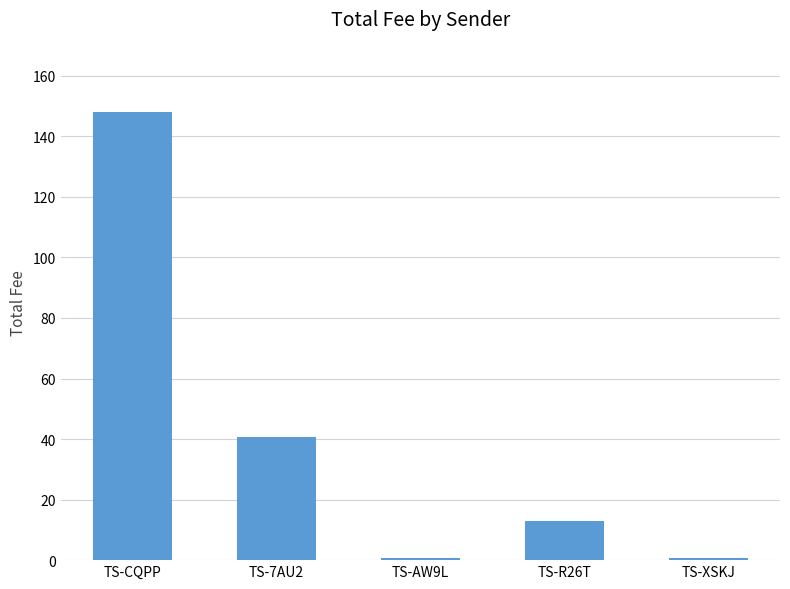

What is the label of the 5th bar from the left?

TS-XSKJ